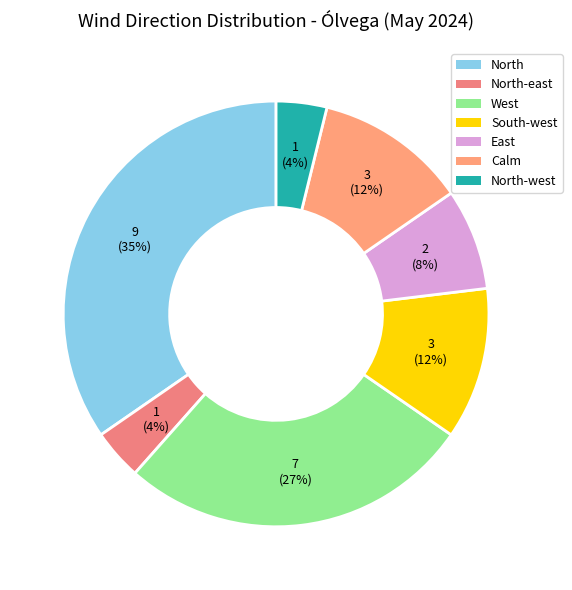

How many segments does this pie chart have?

7